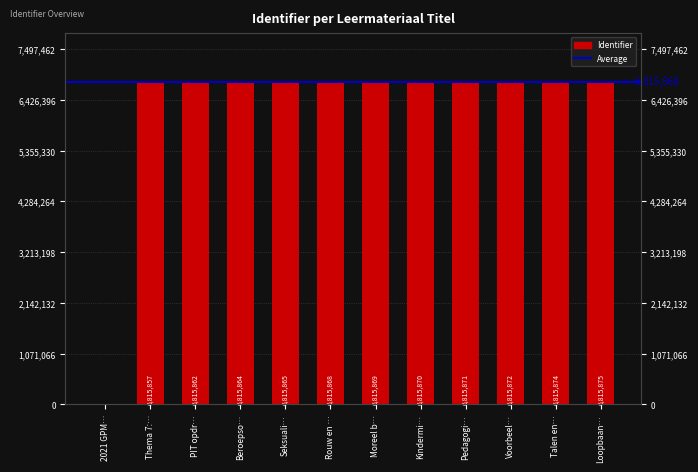

What is the sum of the values at Pedagogi… and Talen en…?

13631745